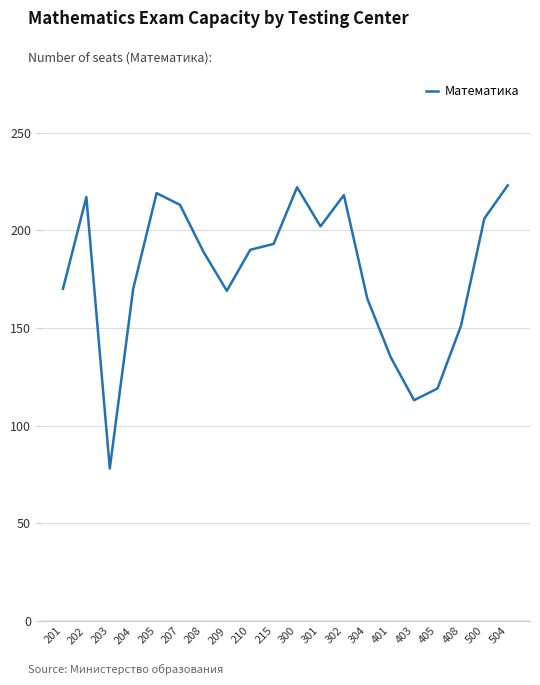

True or false: the data shows 46 at 203.

False